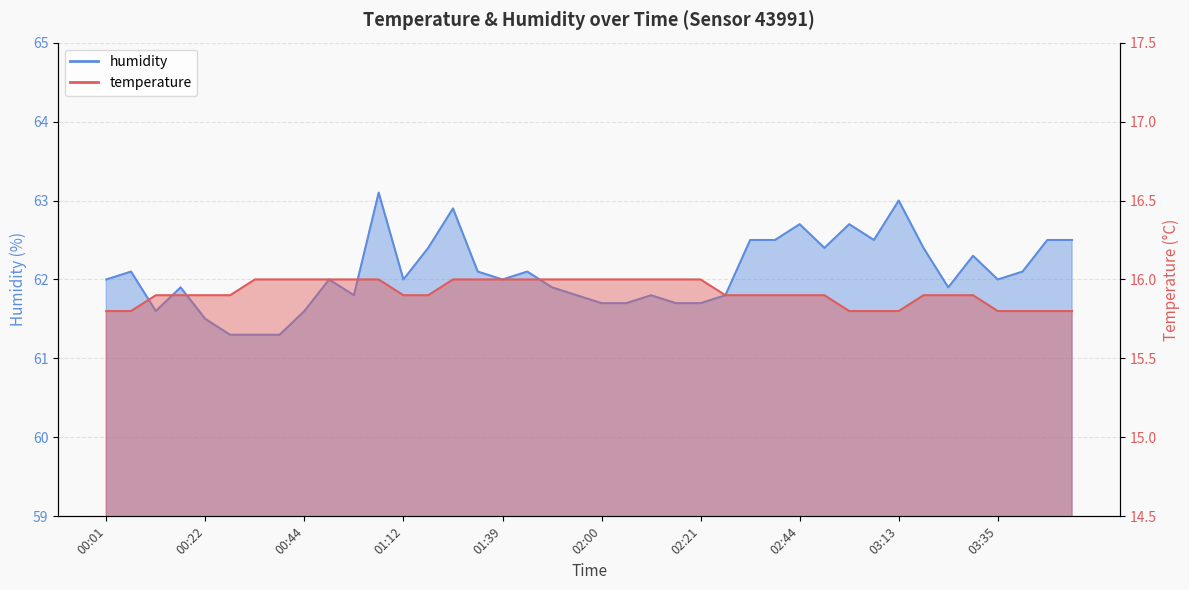

Is the value of temperature at 03:24 greater than the value of humidity at 00:22?

No